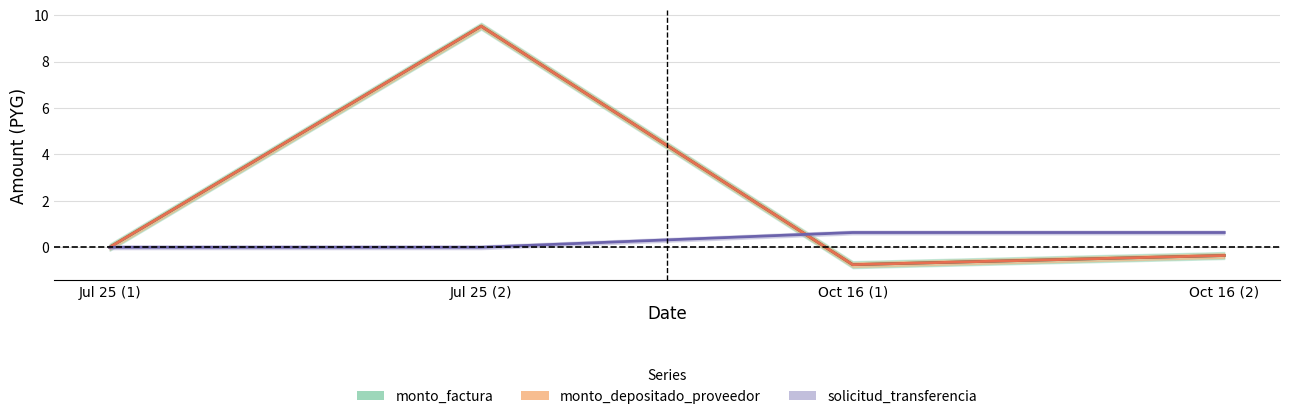

True or false: monto_factura and monto_depositado_proveedor cross at least once.

False